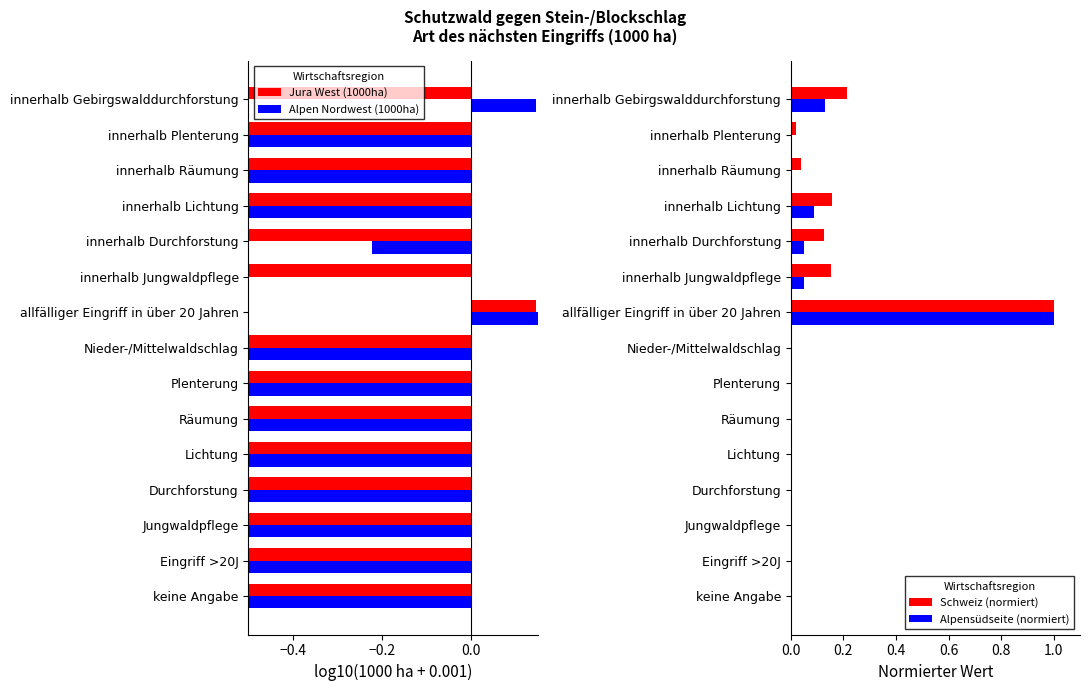

The Alpen Nordwest (1000ha) series shows -0.8 at keine Angabe. True or false?

False